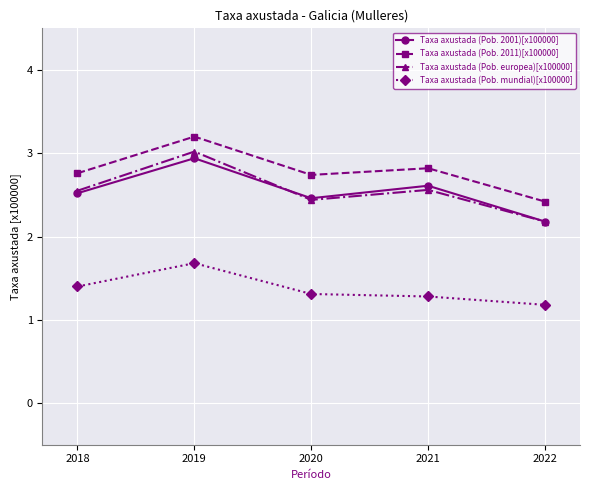

What is the sum of all Taxa axustada (Pob. 2001)[x100000] values?

12.7